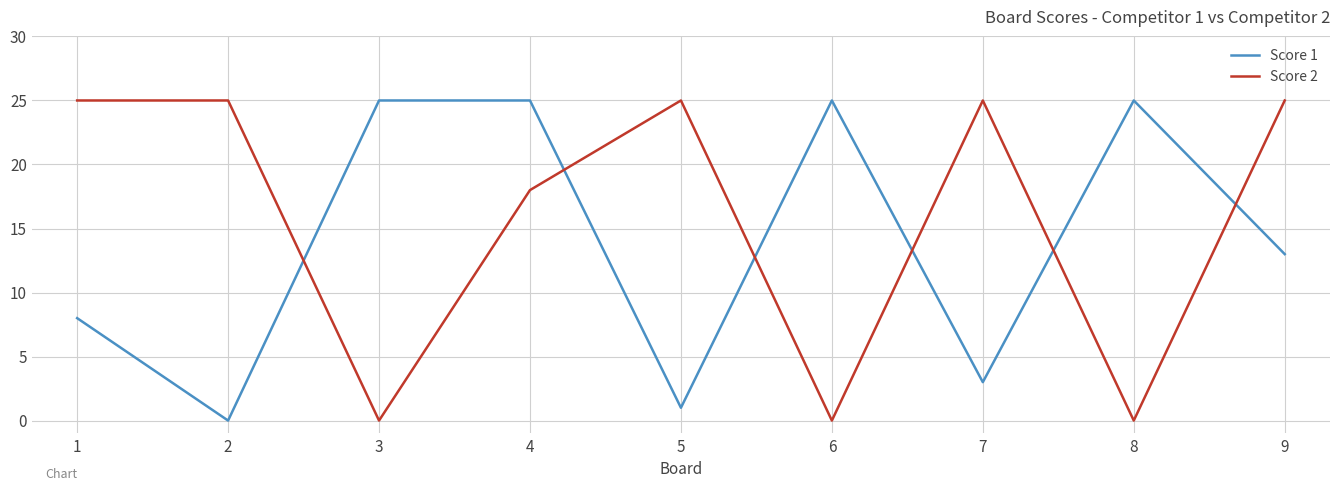

What is the total value across all series at 2?

25